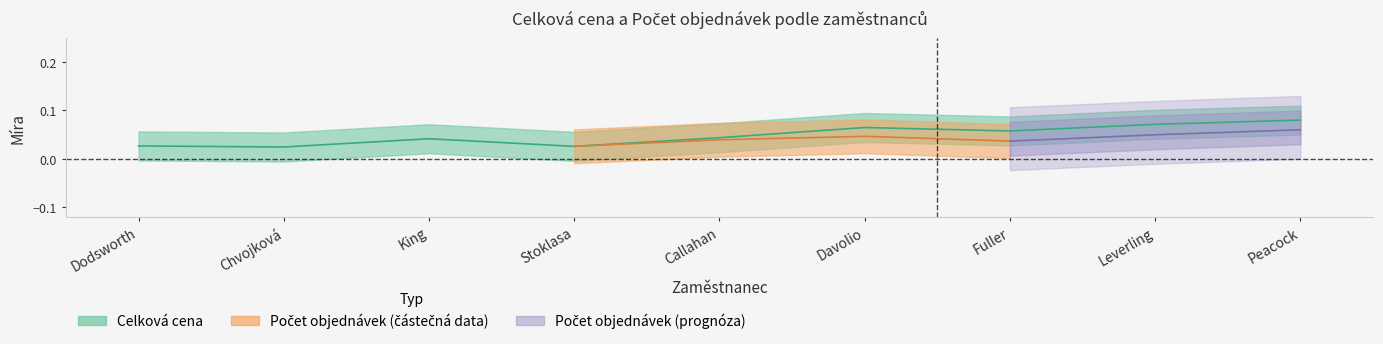

Does the chart have visible grid lines?

No